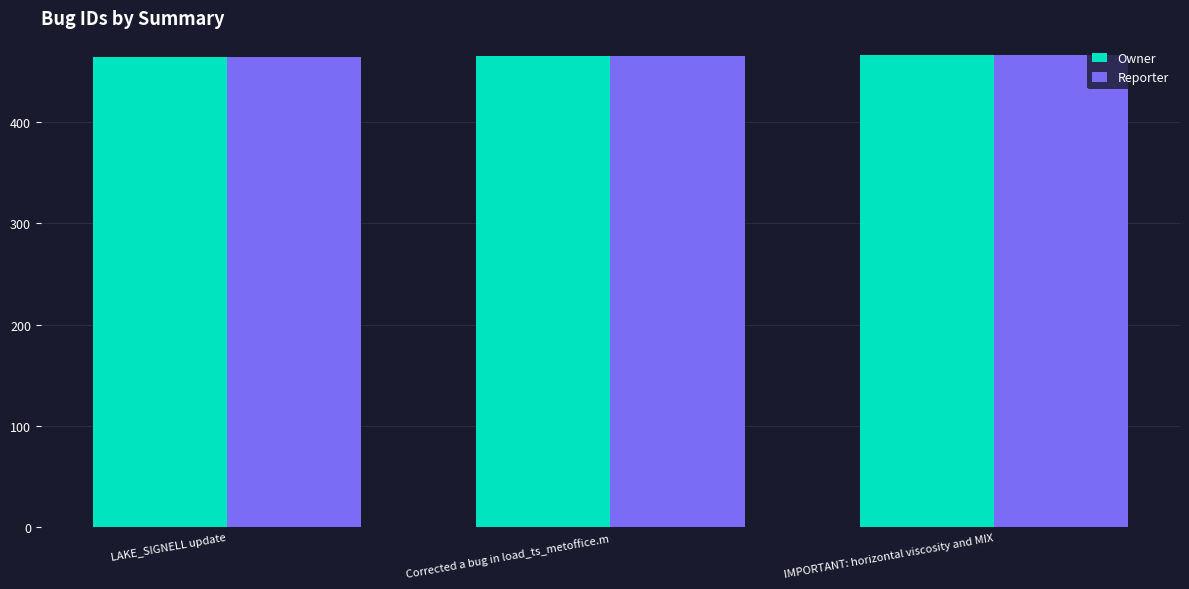

Read the Reporter value at IMPORTANT: horizontal viscosity and MIX.

466